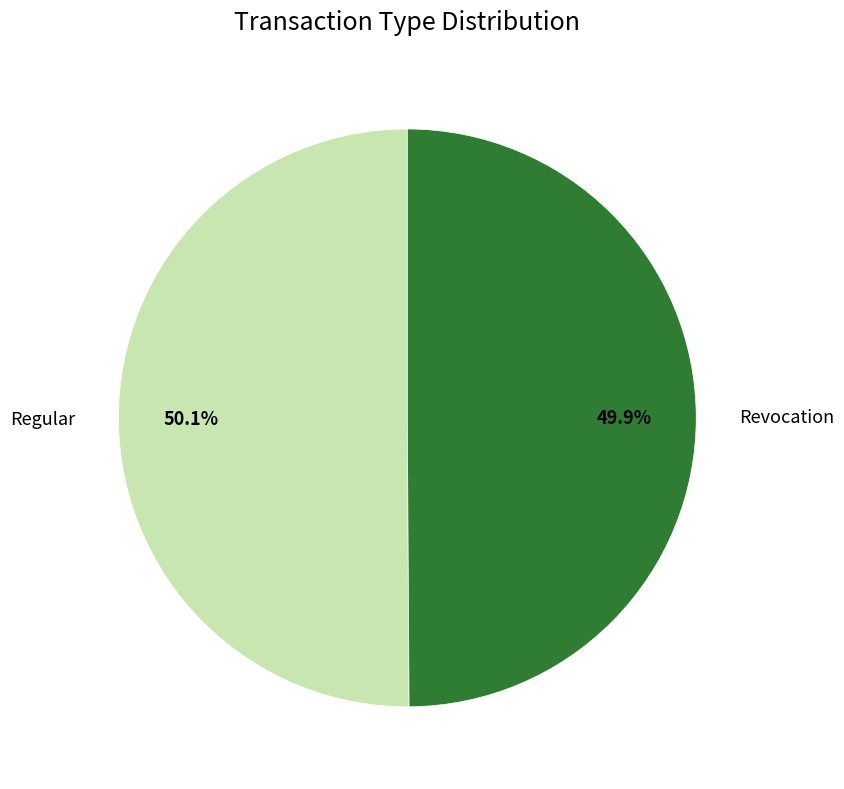

Is the sum of Regular and Revocation greater than half?

Yes